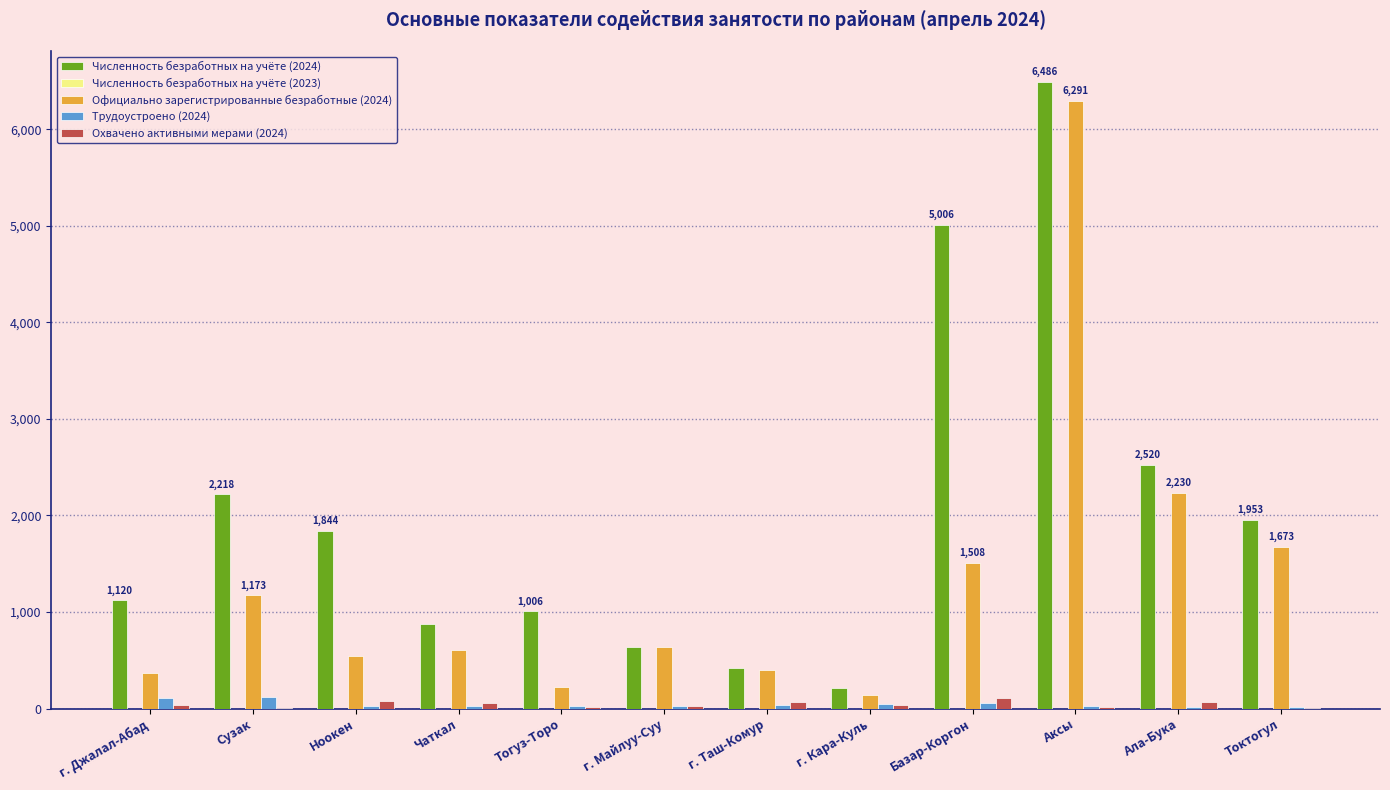

Which series has the largest range (max minus min)?

Численность безработных на учёте (2024)